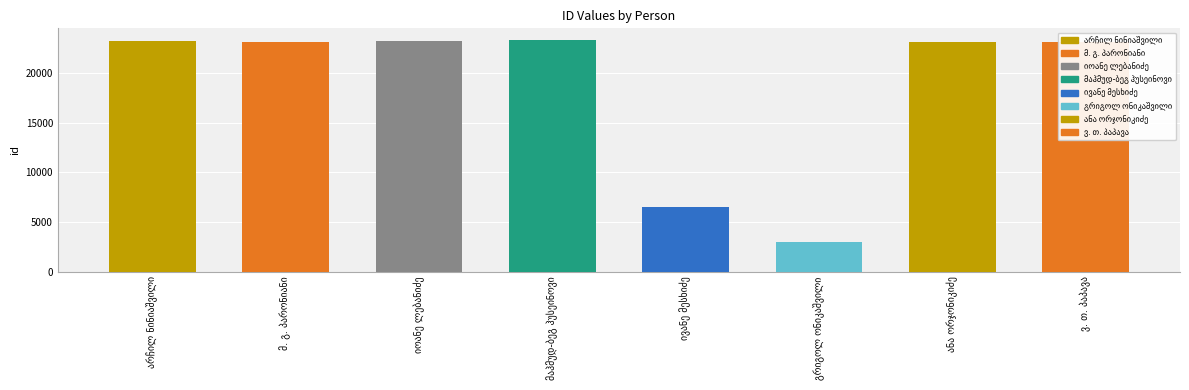

The value at მაჰმუდ-ბეგ ჰუსეინოვი is 23315. True or false?

True